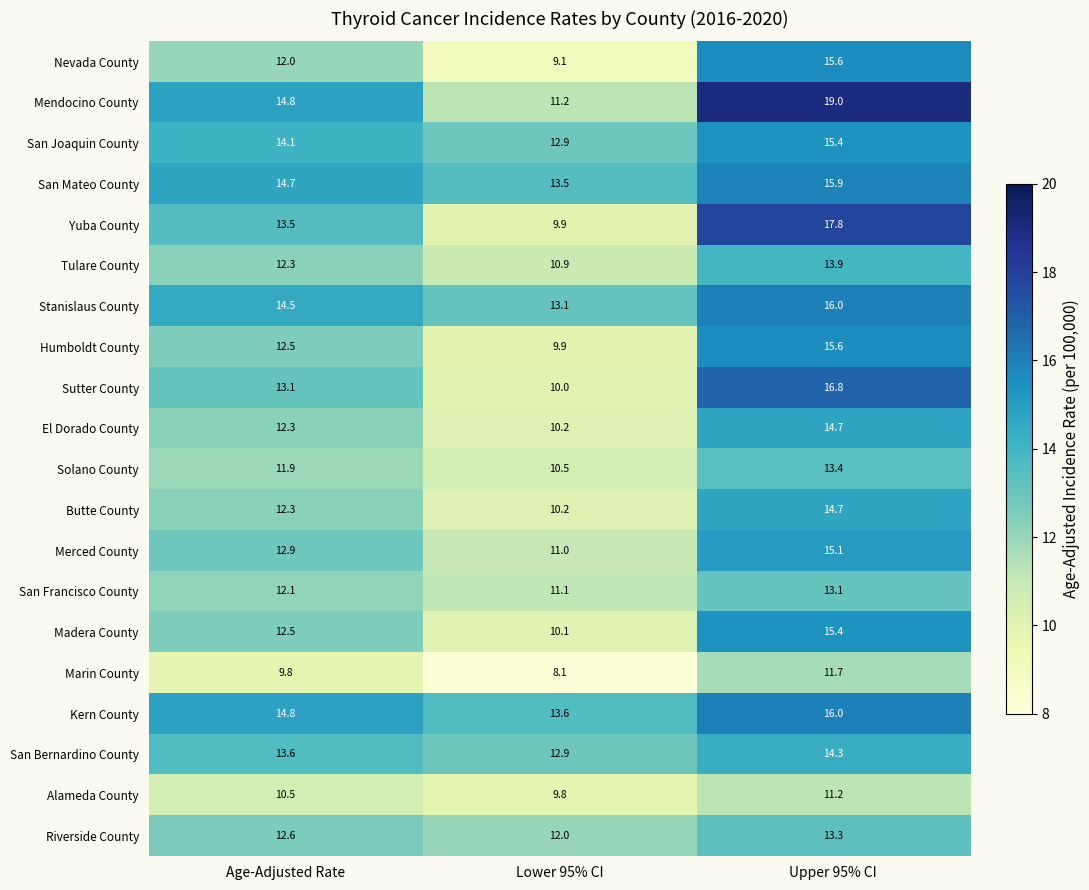

Which series has the largest range (max minus min)?

Yuba County